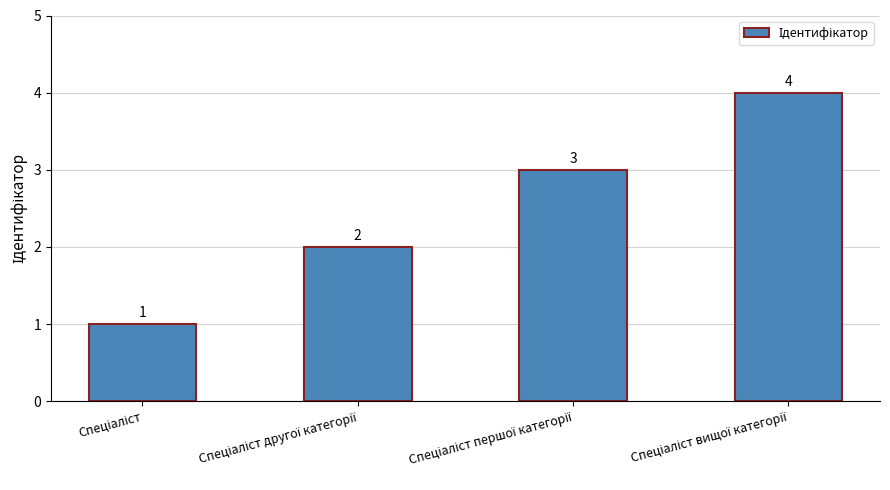

What is the difference between the maximum and minimum values?

3